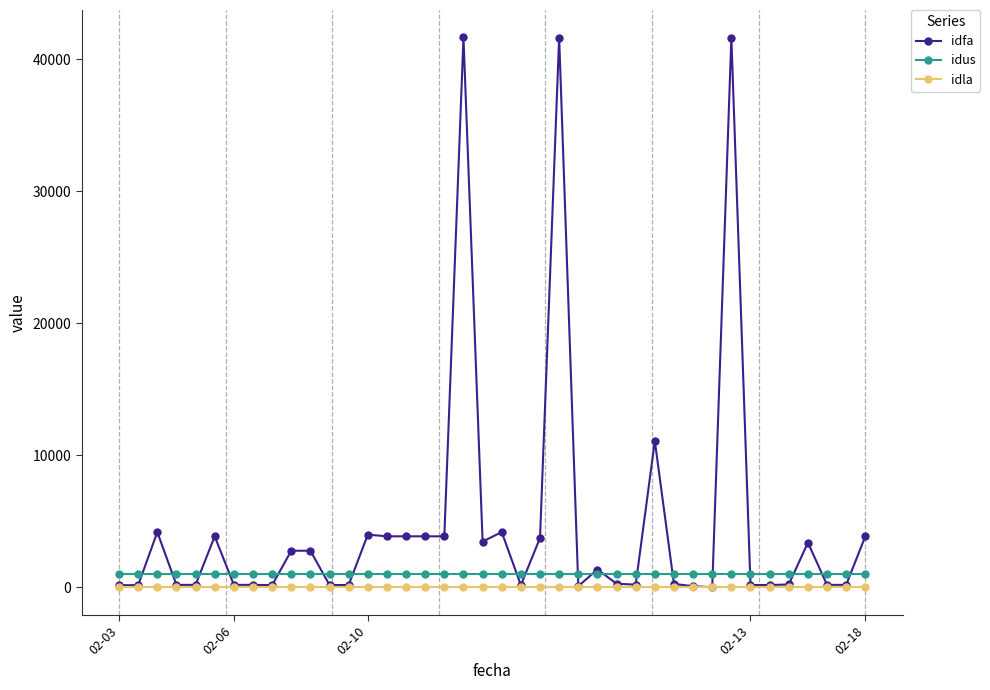

What is the average value of the idla series?

1